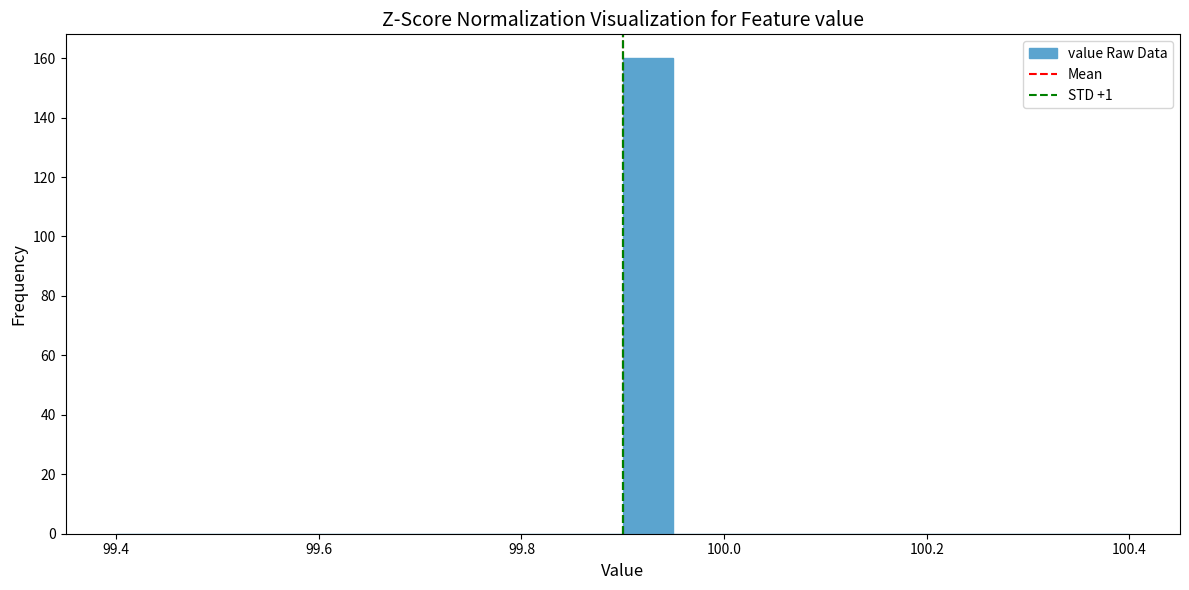

Read against the x-axis, roughly where is the centre of the tallest bar?

99.92